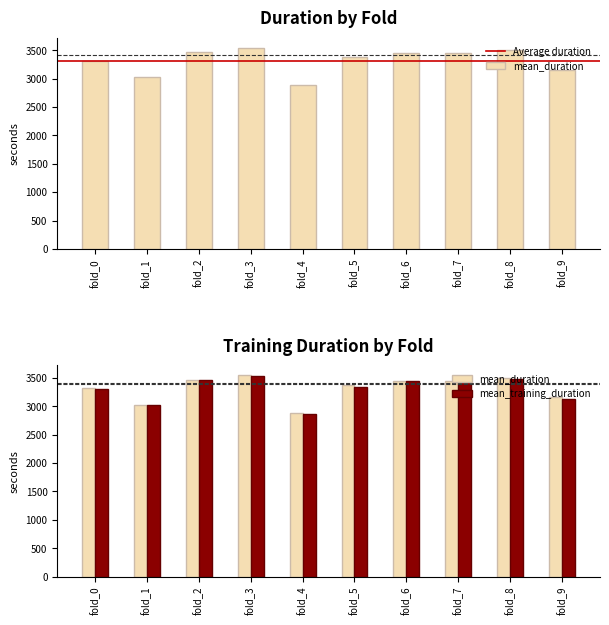

Rank the series by their average value, from highest to lowest.

mean_duration, mean_training_duration